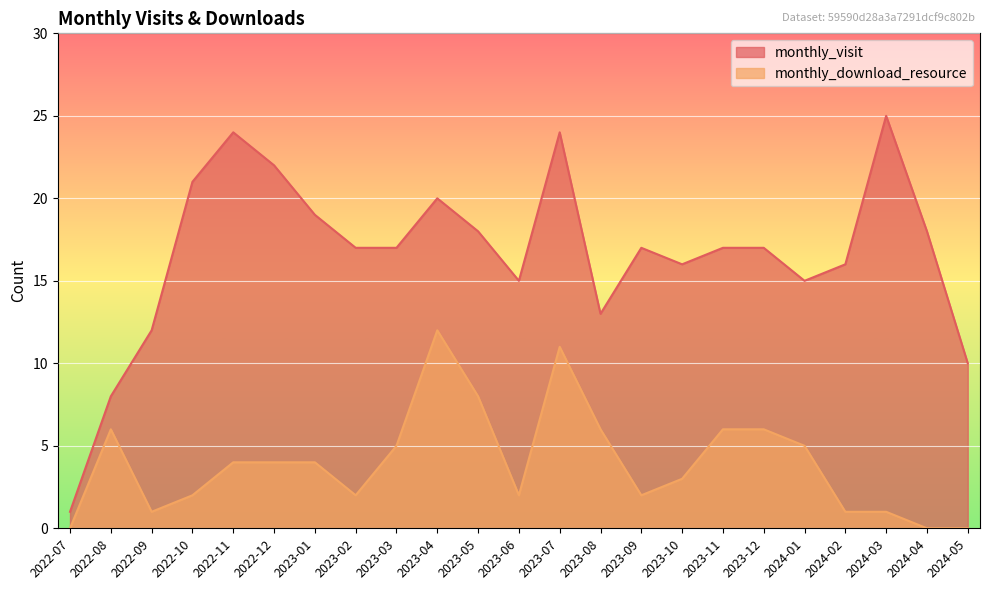

What is the value of the monthly_visit point at the 16th from the left?

16